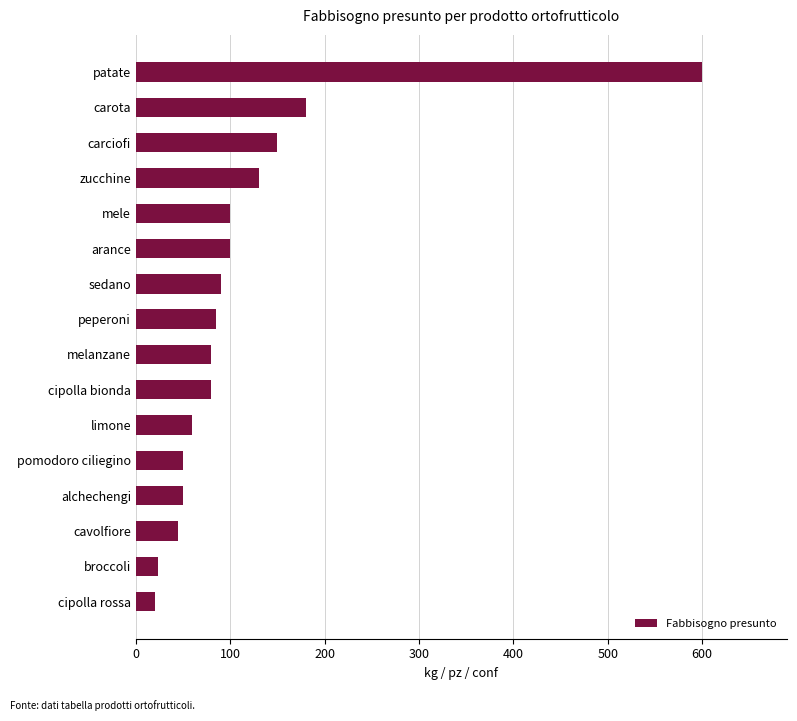

Reading top to bottom, what are all the values shown in this chart?

600	180	150	130	100	100	90	85	80	80	60	50	50	45	23	20